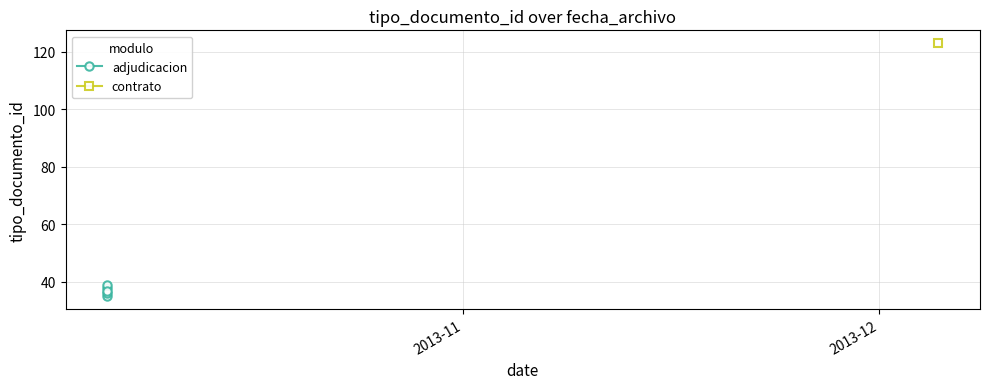

How many data points are above 37?

2